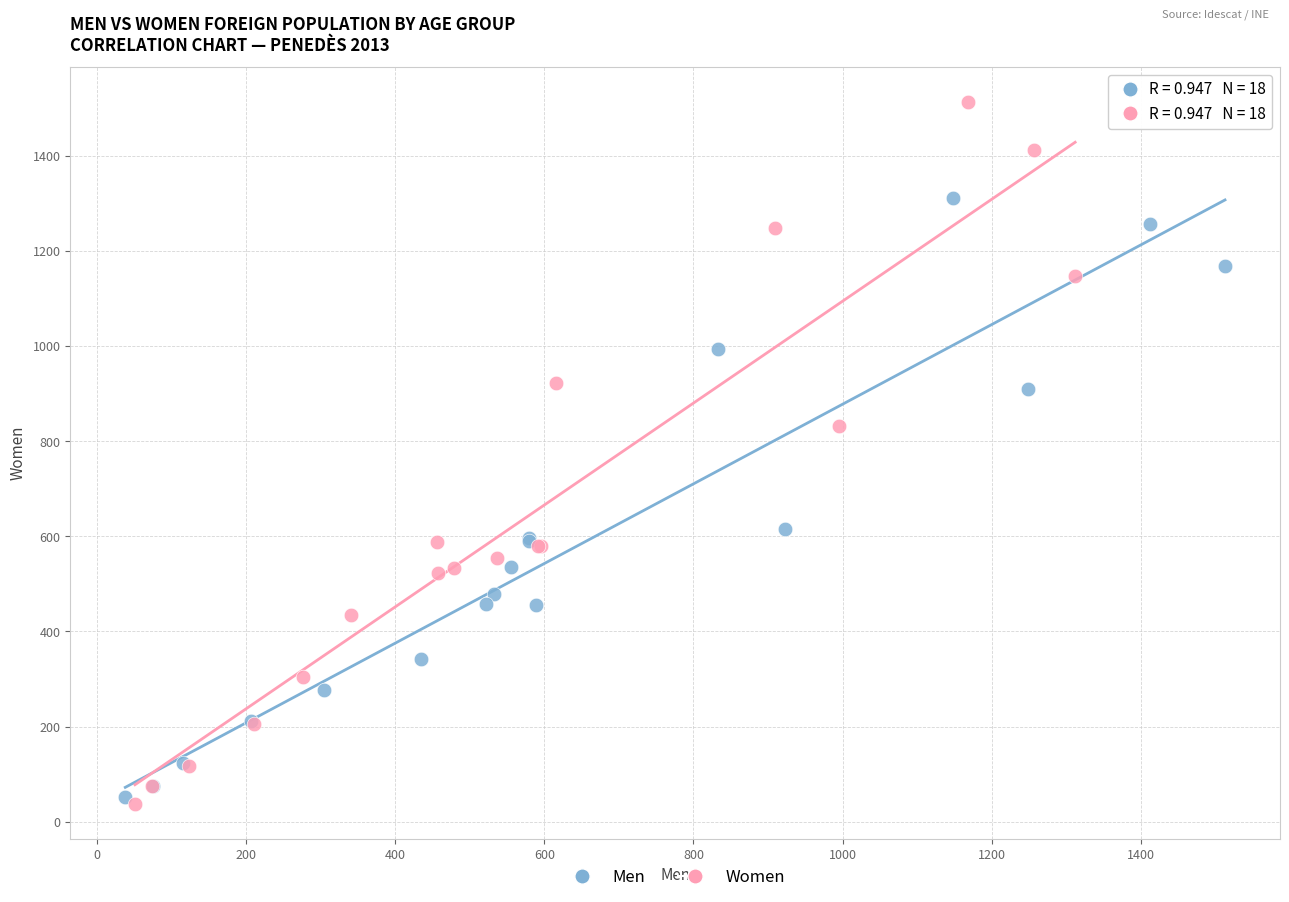

Which series contains the highest Y value?

Women